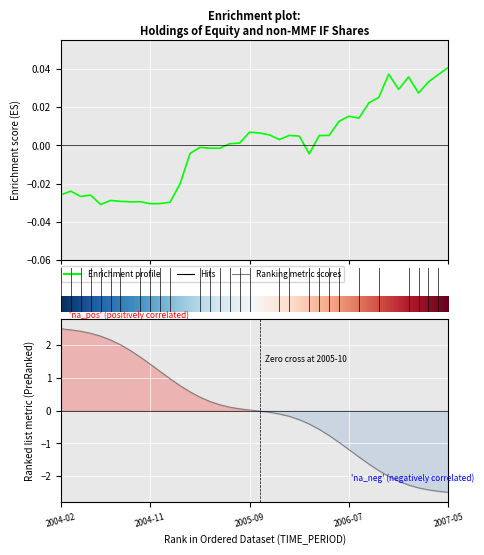

At which category does the chart reach its peak across all series?

2007-05